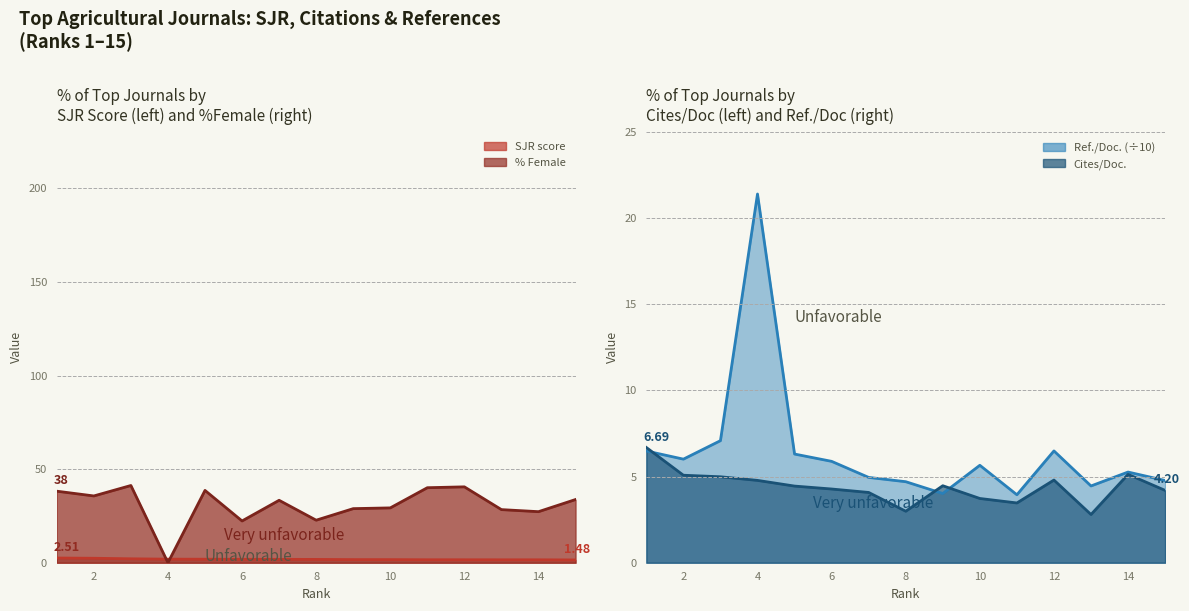

At how many categories does at least one series exceed 38?

5